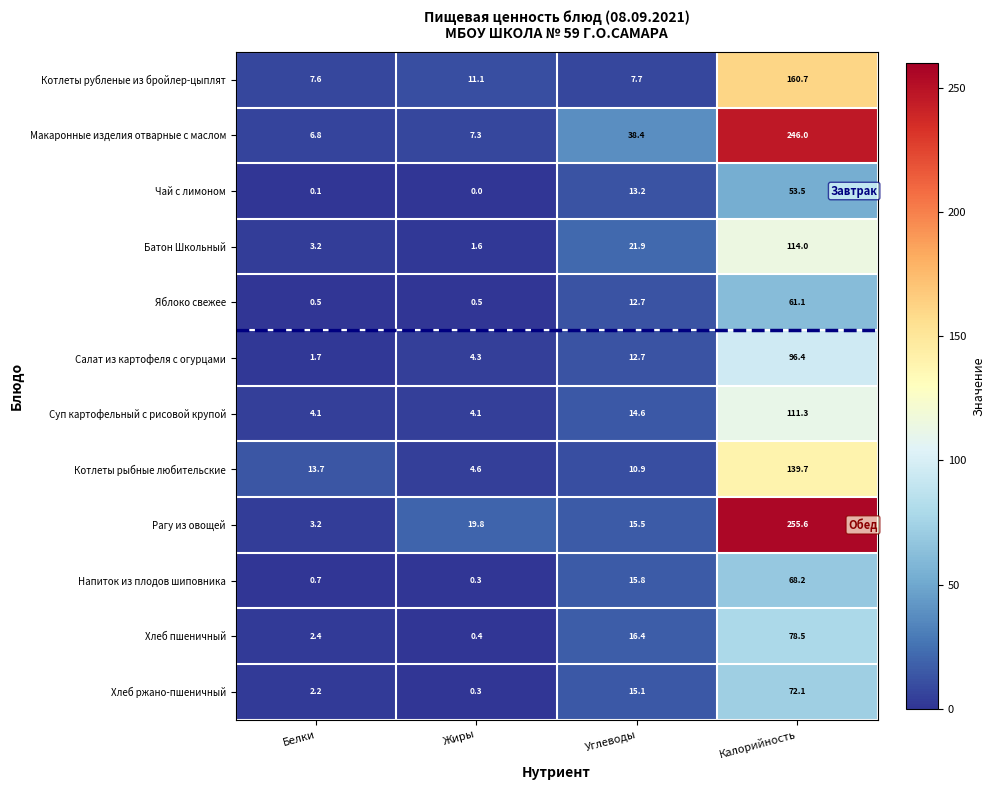

What is the greatest value displayed?

255.6